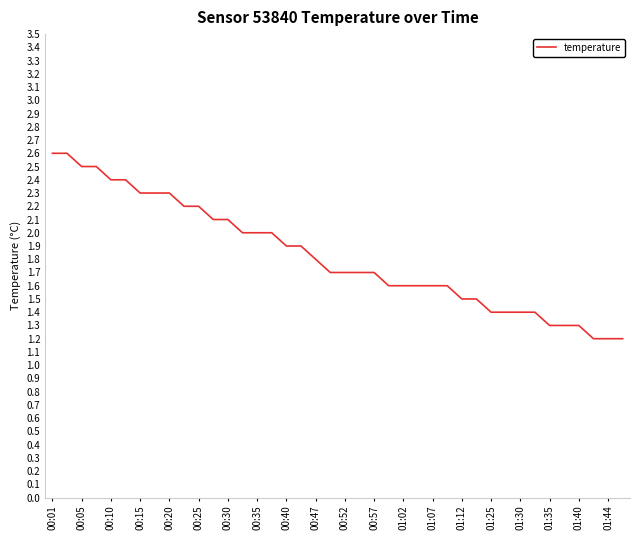

Reading right to left, list all the values displayed in this chart.

1.2	1.2	1.2	1.3	1.3	1.3	1.4	1.4	1.4	1.4	1.5	1.5	1.6	1.6	1.6	1.6	1.6	1.7	1.7	1.7	1.7	1.8	1.9	1.9	2.0	2.0	2.0	2.1	2.1	2.2	2.2	2.3	2.3	2.3	2.4	2.4	2.5	2.5	2.6	2.6